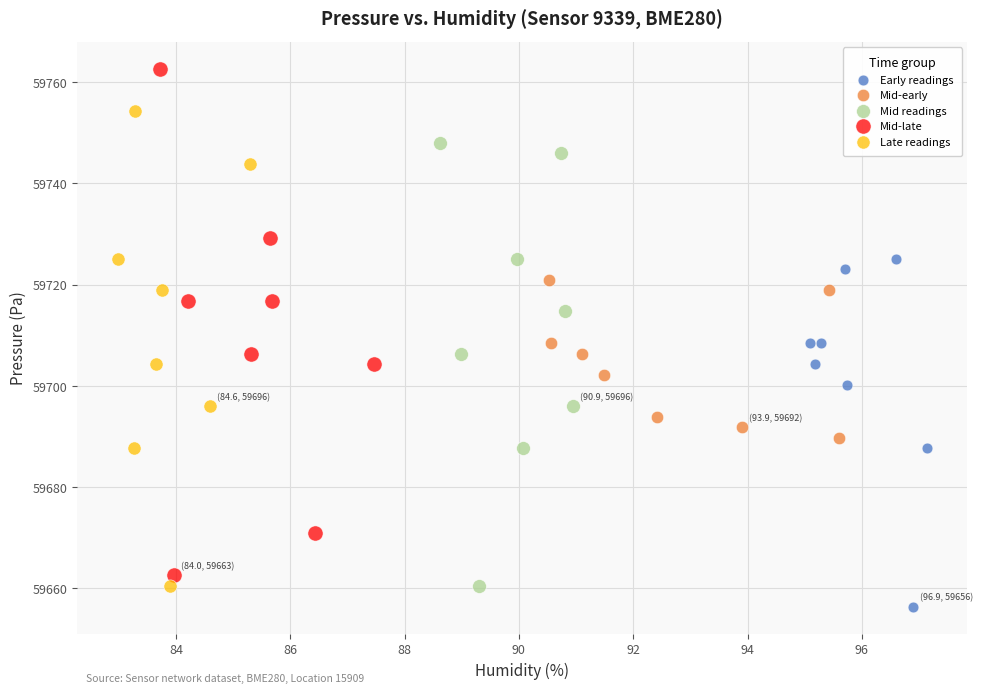

Which series has the widest spread of Y values?

Mid-late